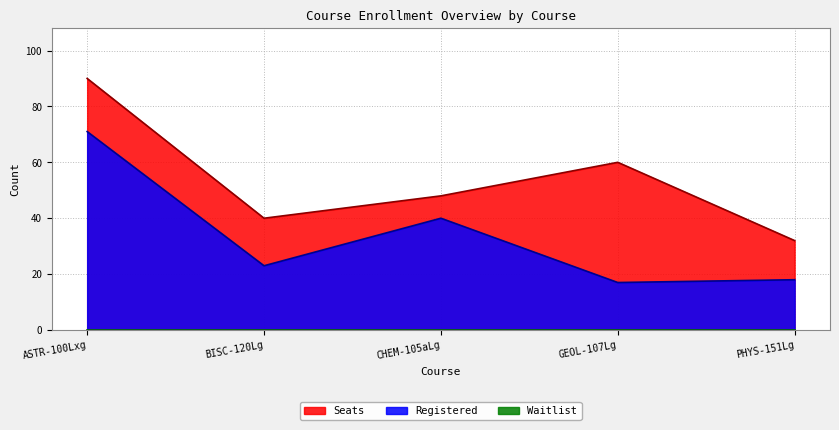

How many values in the Seats series are below 48?

2